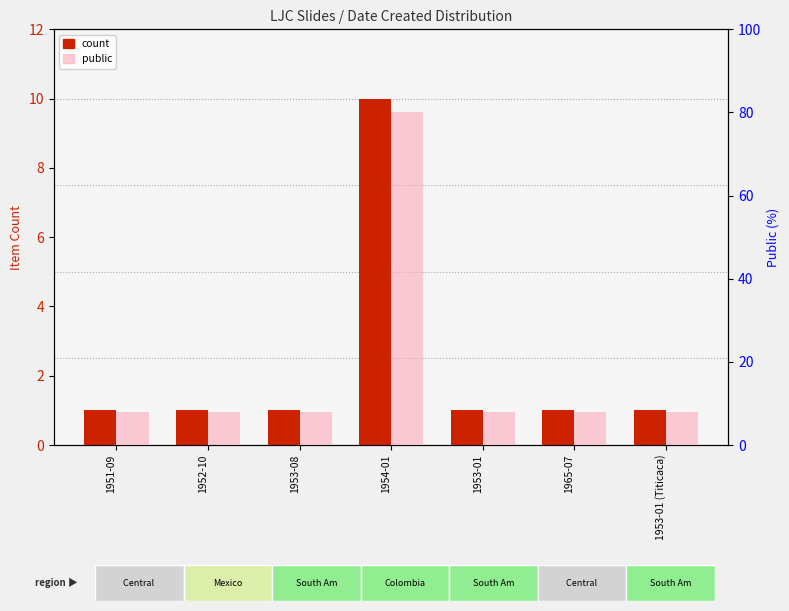

The value of public at 1953-01 is 8. True or false?

True